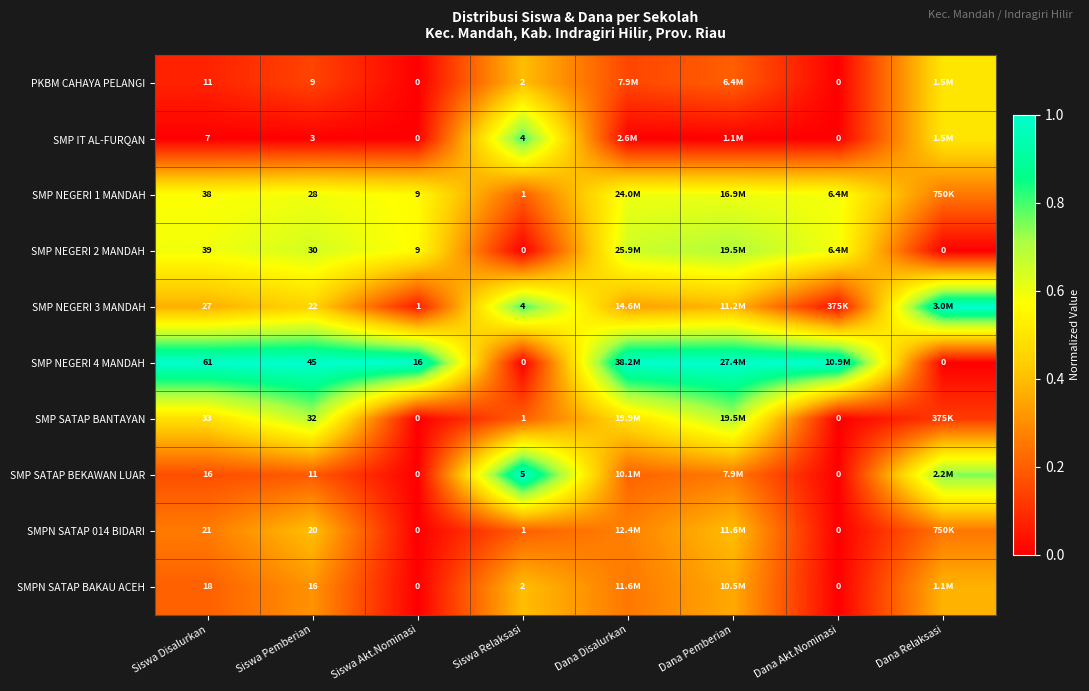

Is the value of PKBM CAHAYA PELANGI at Siswa Relaksasi greater than the value of SMP SATAP BANTAYAN at Siswa Akt.Nominasi?

Yes